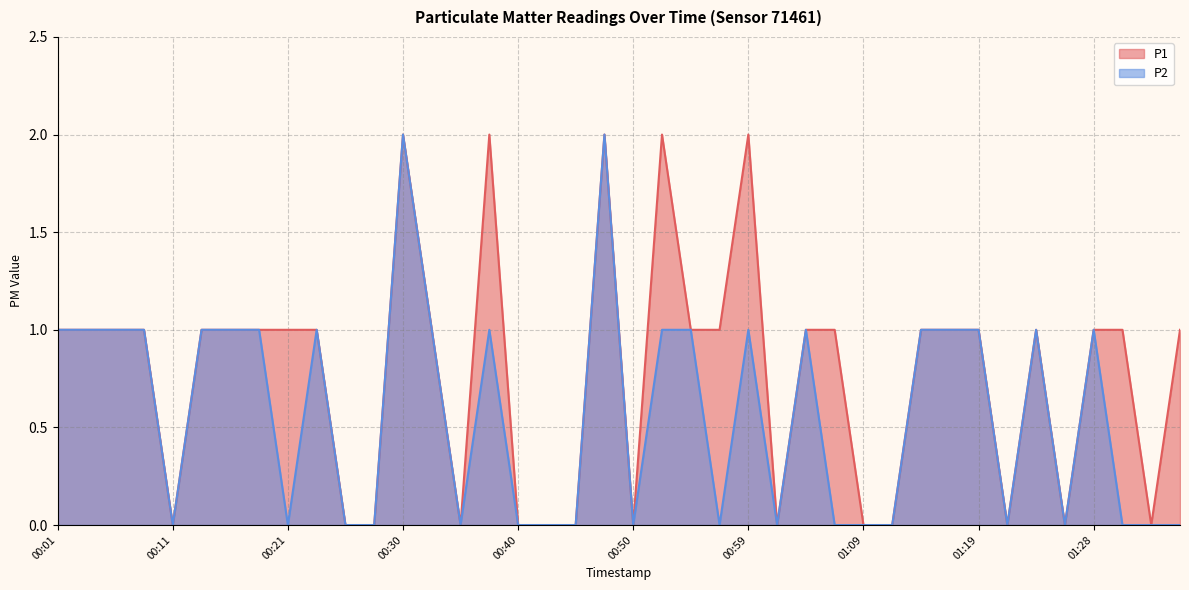

What is the label of the 17th point from the right?

00:57